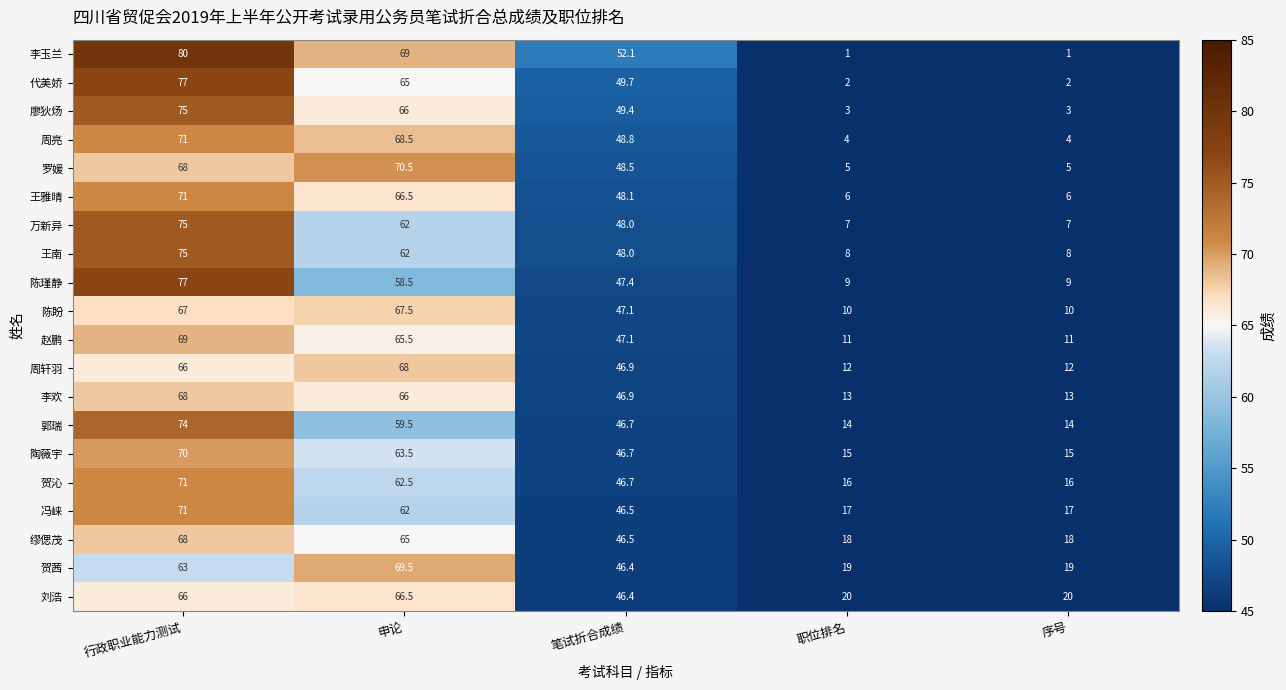

What is the maximum value shown in the chart?

80.0